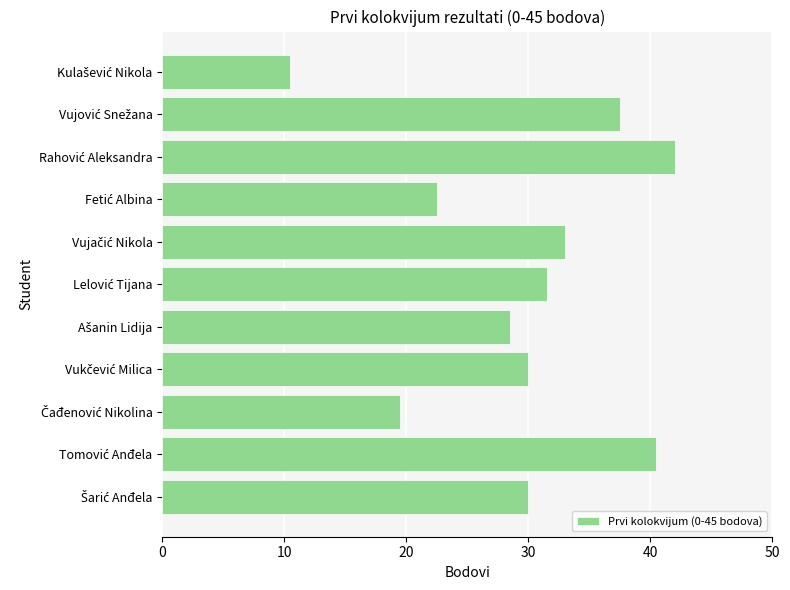

How many series are shown in this chart?

1